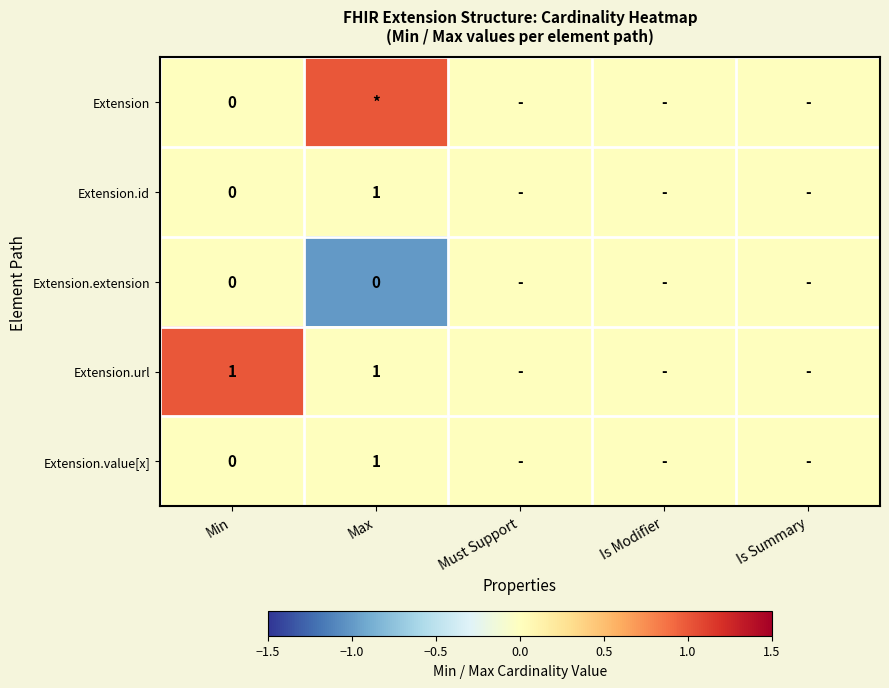

True or false: Extension.value[x] has a value of 2 at Max.

False